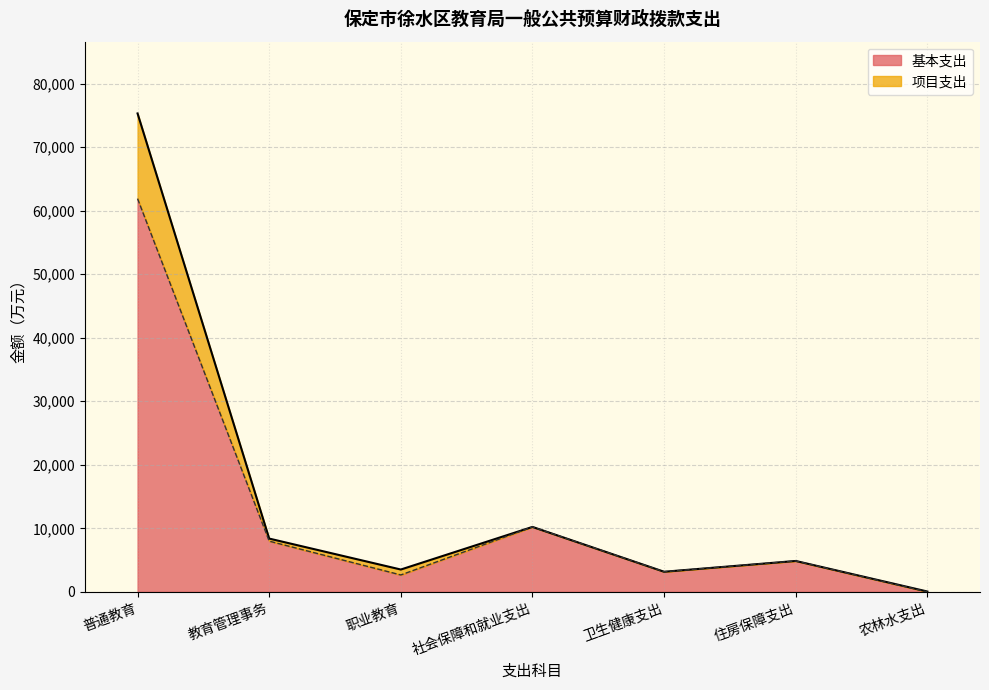

The 基本支出 series shows 1227.9 at 职业教育. True or false?

False